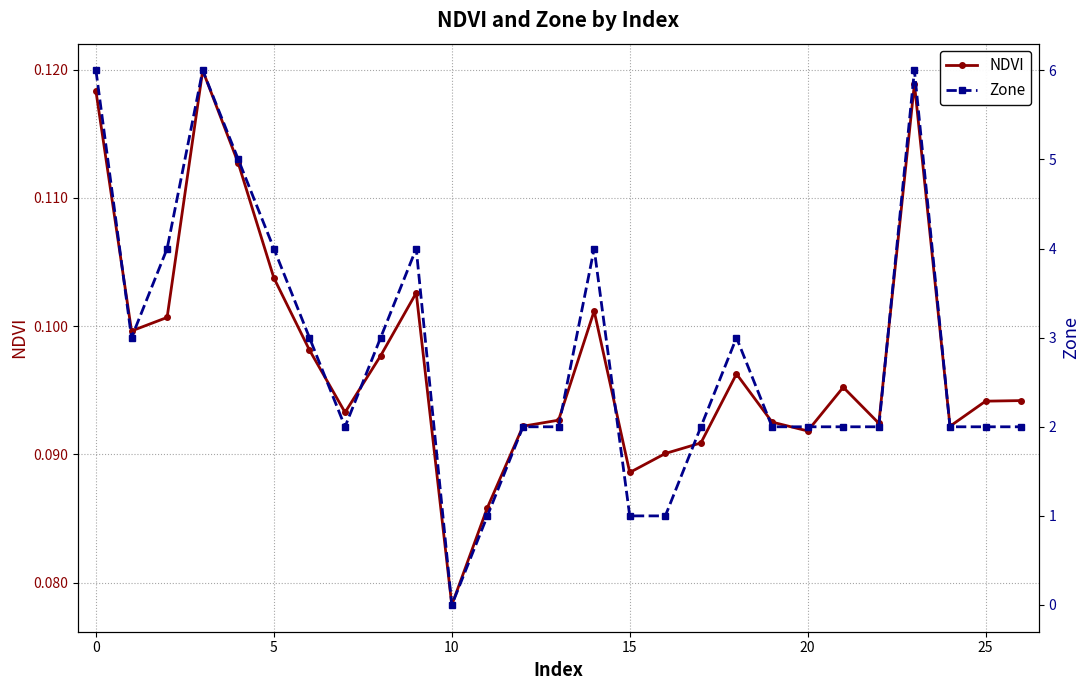

The NDVI series shows 0.2 at 5. True or false?

False